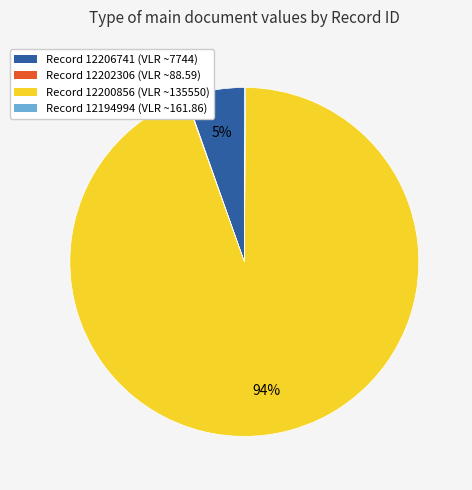

Is there any slice that represents more than half of the pie?

Yes